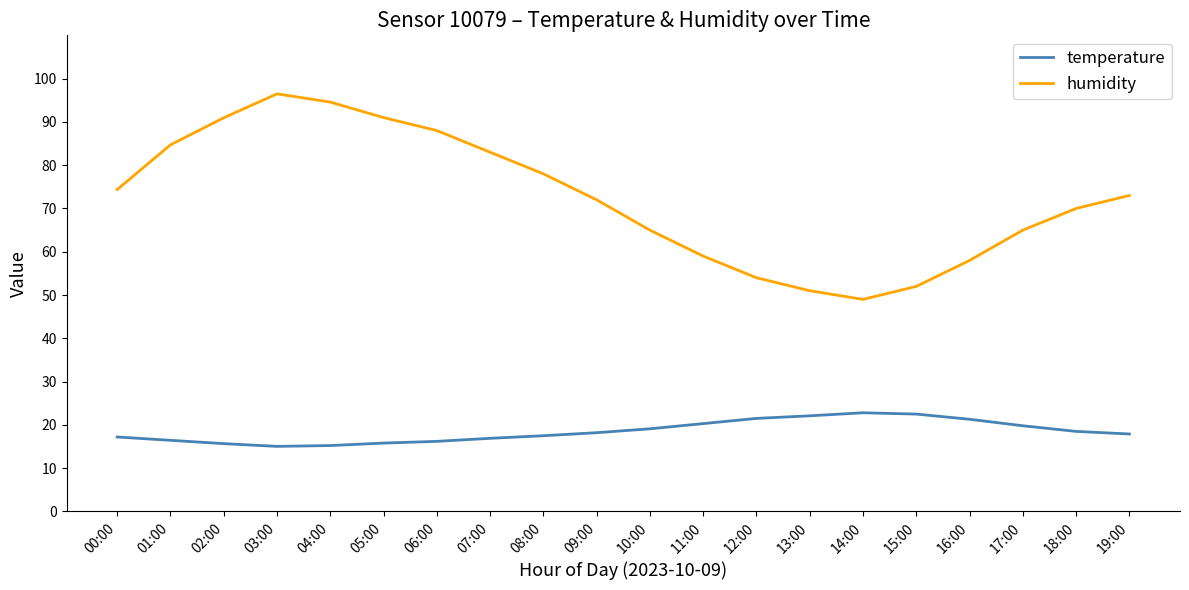

List the series in order of their peak value, highest first.

humidity, temperature